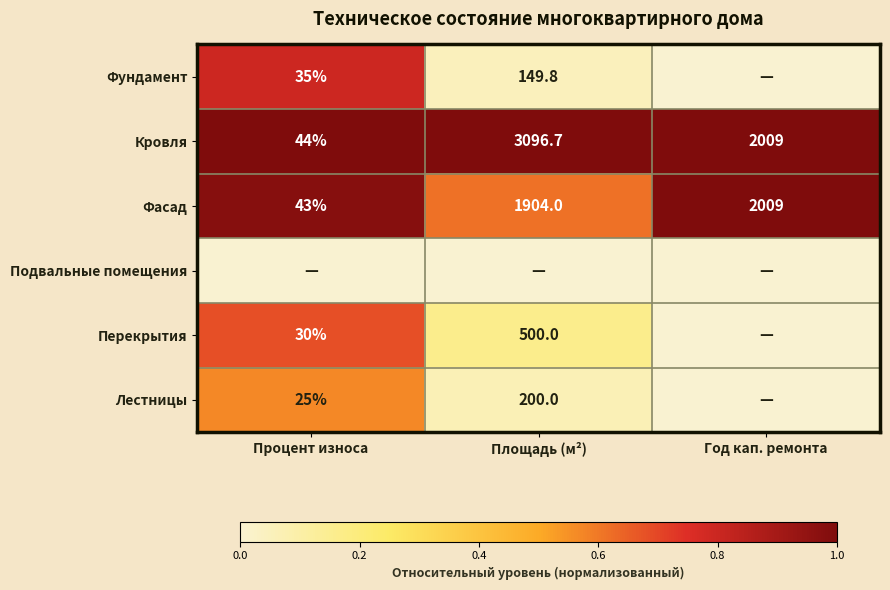

What is the approximate value of Кровля at Год кап. ремонта?

2009.0